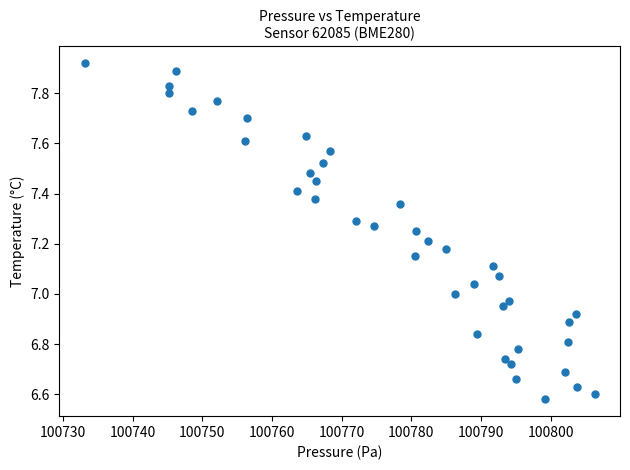

What is the range of X values (max minus min)?

73.1